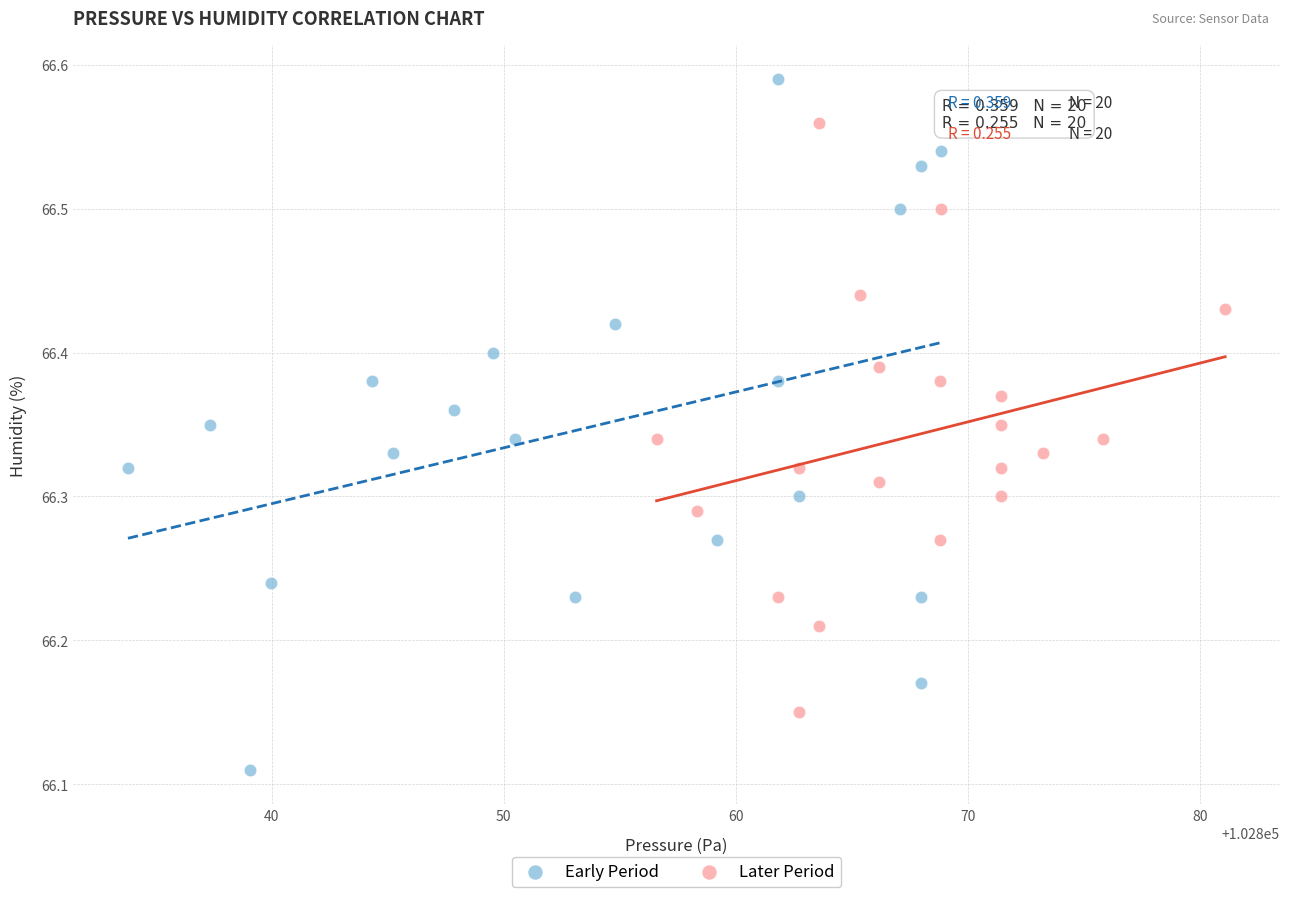

Which series reaches the minimum Y coordinate?

Early Period